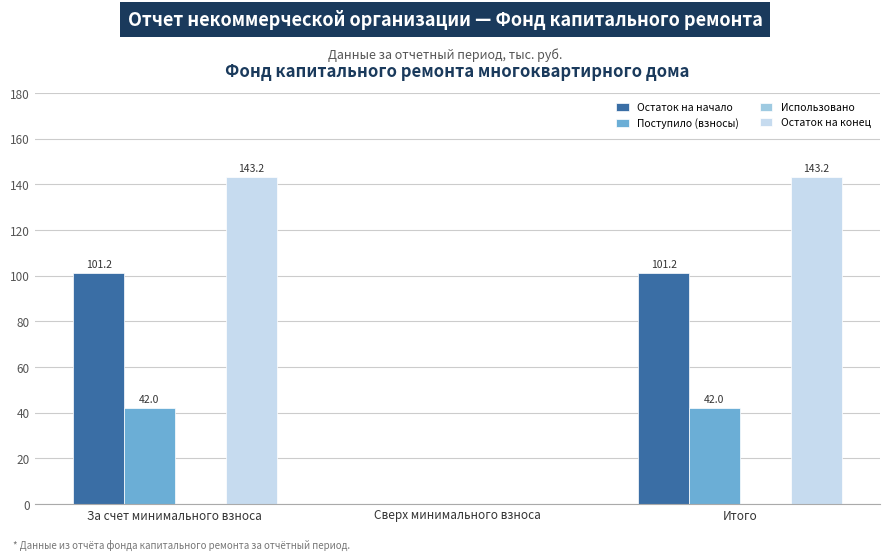

What is the sum of the Остаток на конец values at За счет минимального взноса and Сверх минимального взноса?

143.2